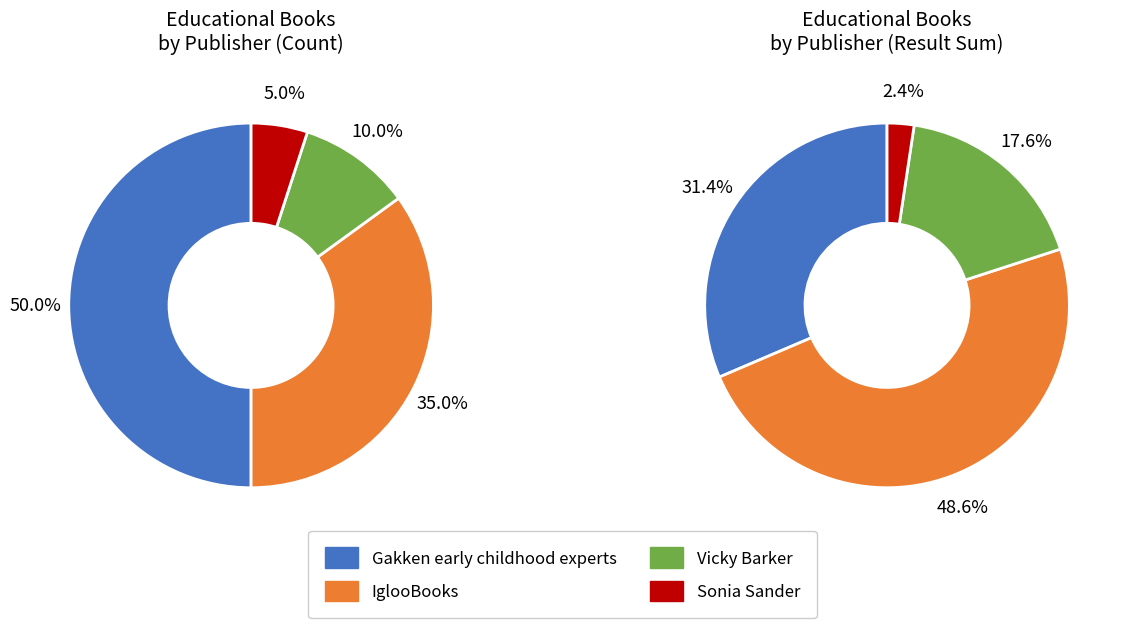

To the nearest percent, what percentage of the pie is IglooBooks?

35%